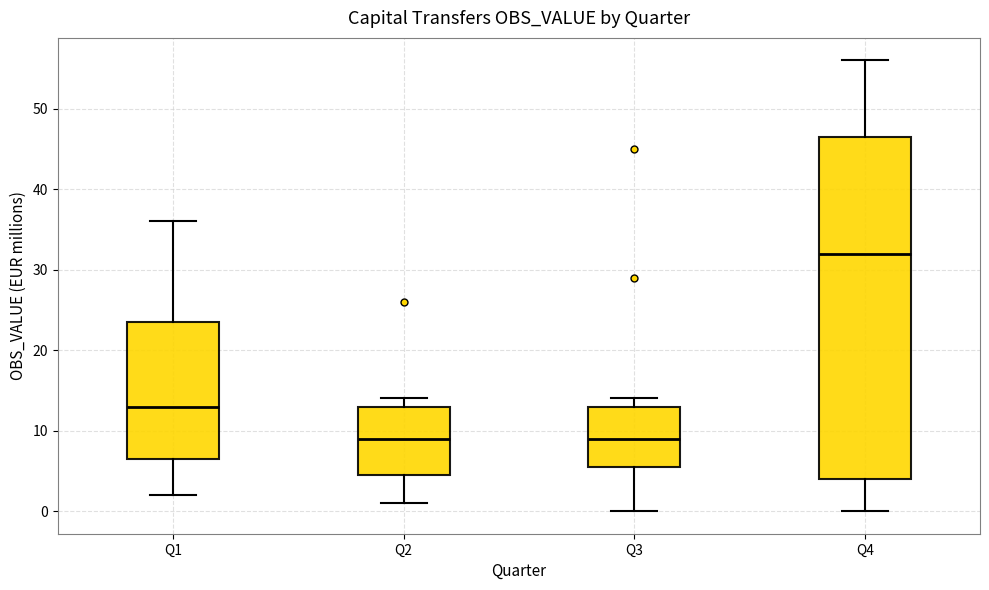

Reading left to right, read every box against the y-axis: the position of its median line, the range the box covers, and the ends of its whiskers. The values are not printed on the chart, so give them approximately, as read against the axis.

Q1: median 13, box 7 to 24, whiskers 2 to 36
Q2: median 9, box 5 to 13, whiskers 1 to 14
Q3: median 9, box 6 to 13, whiskers 0 to 14
Q4: median 32, box 4 to 47, whiskers 0 to 56